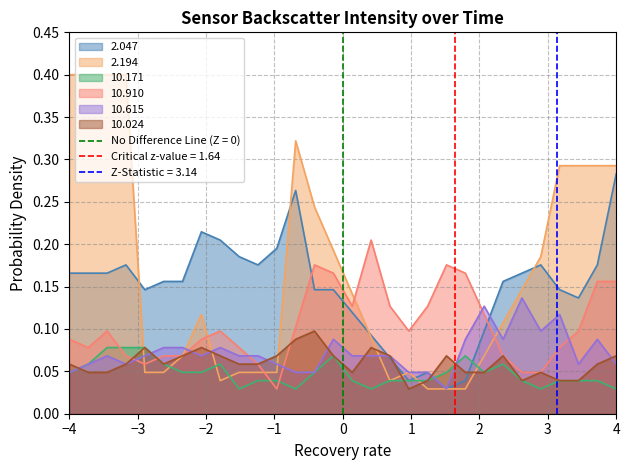

Which series ends up on top after the final intersection of 10.171 and 10.910?

10.910